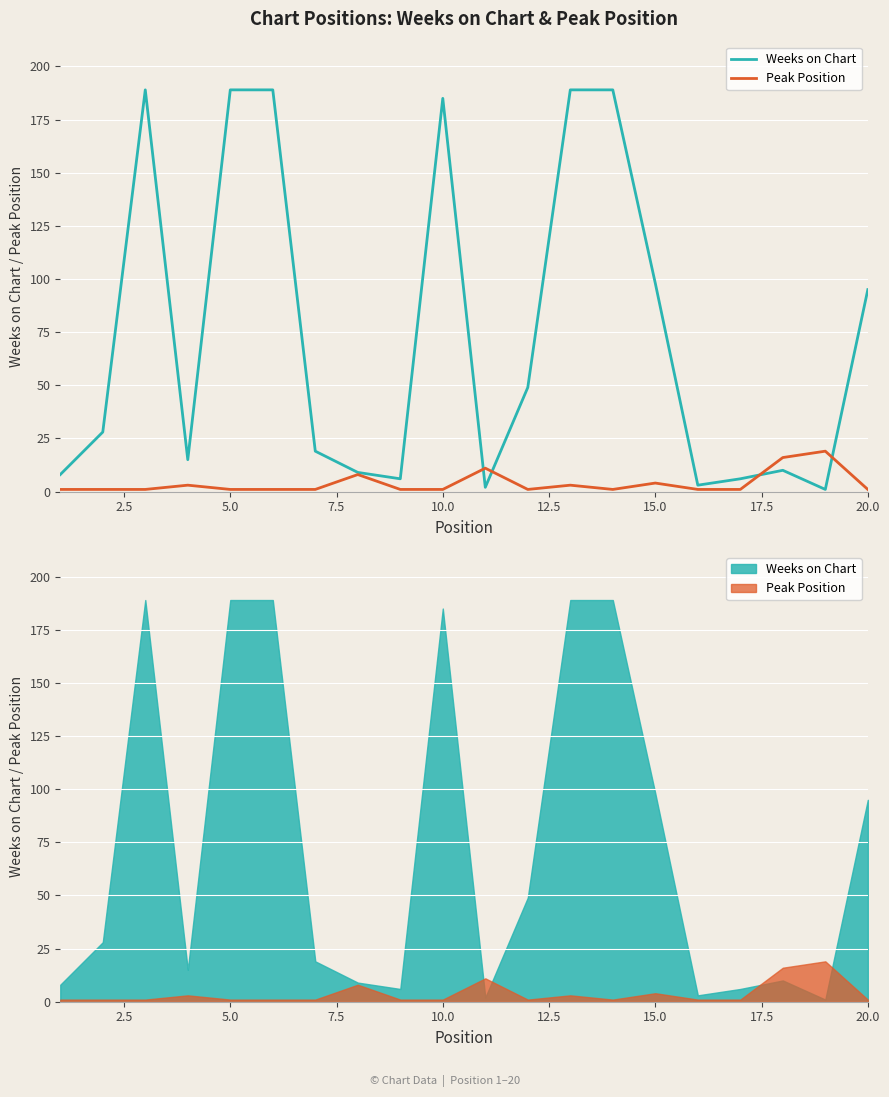

Is the value of Weeks on Chart at 7.5 greater than the value of Peak Position at 15?

Yes